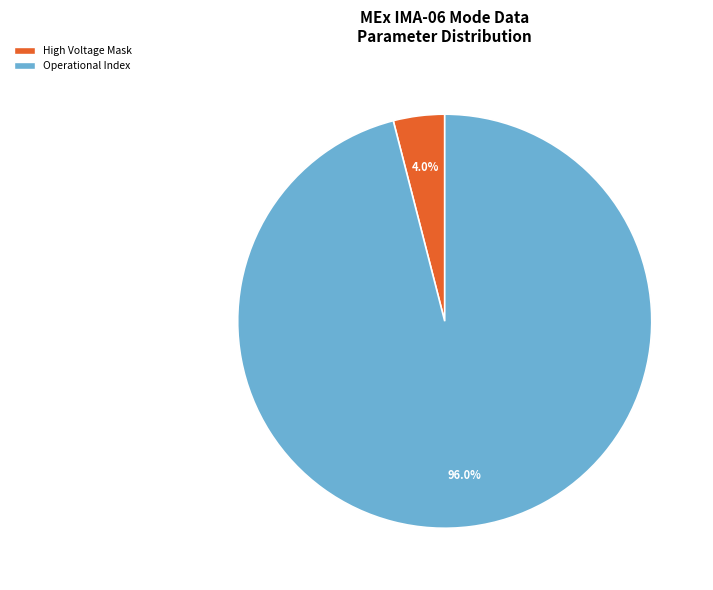

What percentage is NOT represented by High Voltage Mask?

96.0%